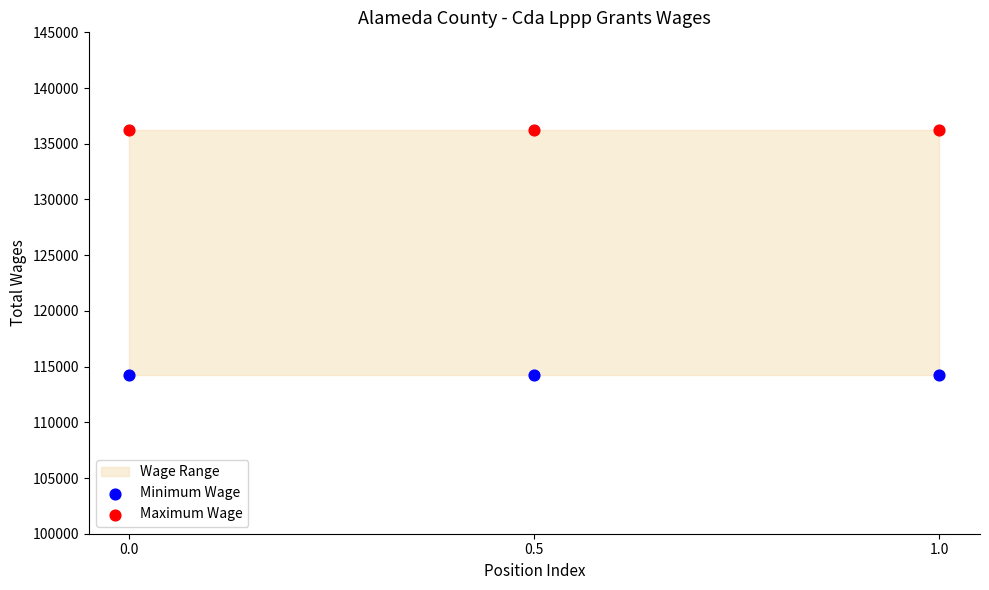

Across all data points, what is the average Y value?

125209